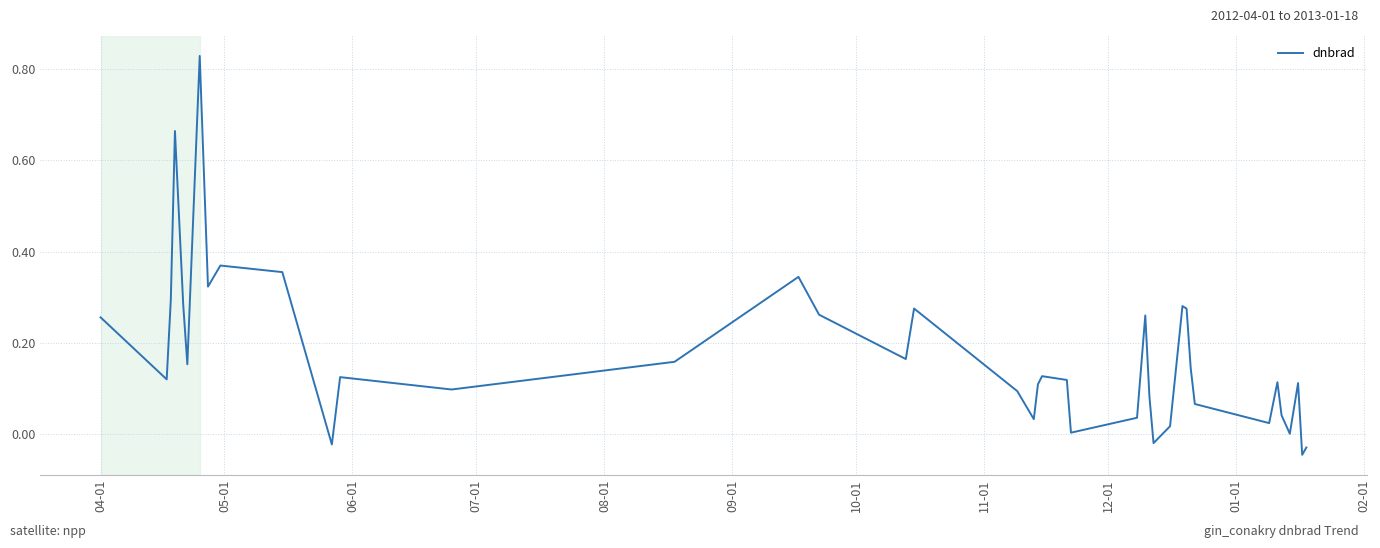

What is the difference between the maximum and minimum values?

0.9